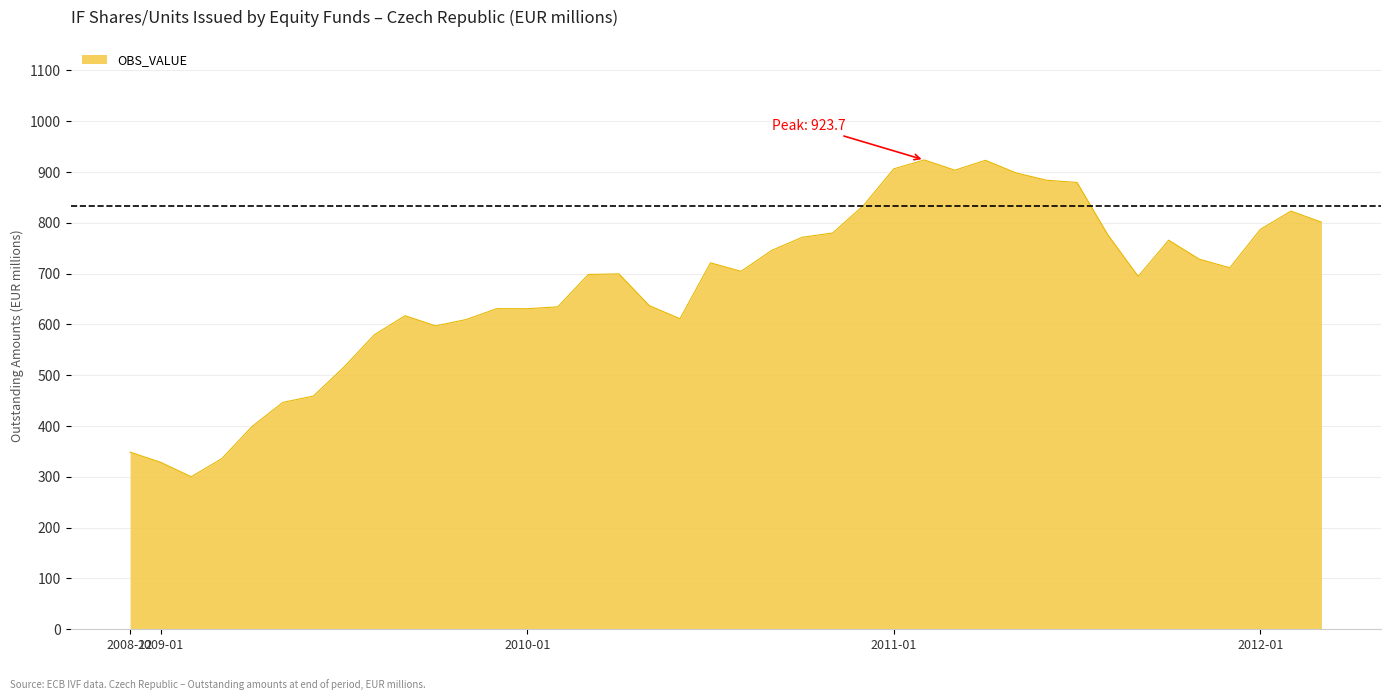

What is the maximum value shown in the chart?

923.7